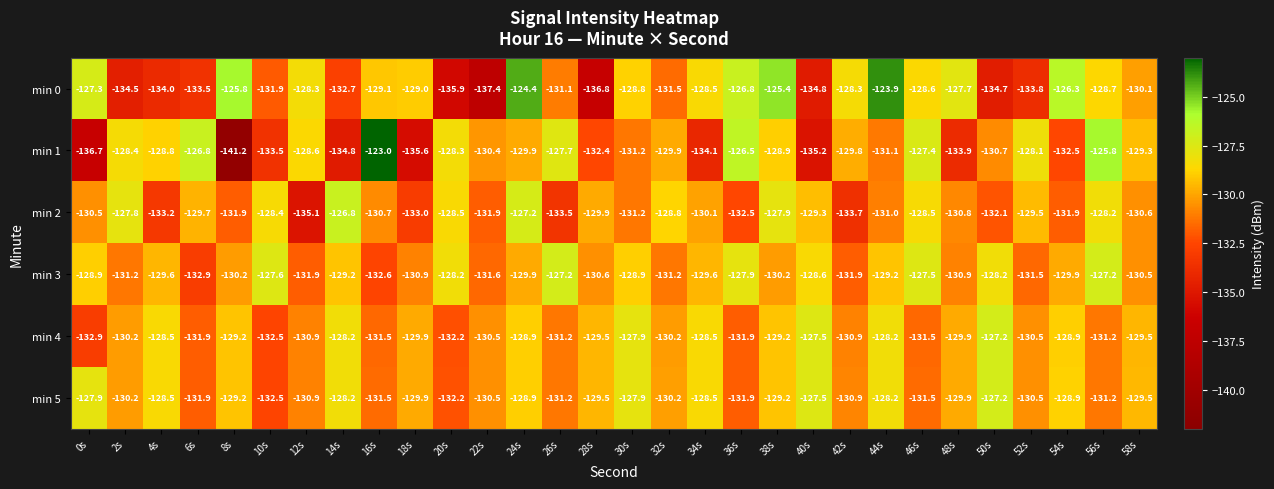

What is the maximum value shown in the chart?

-123.0